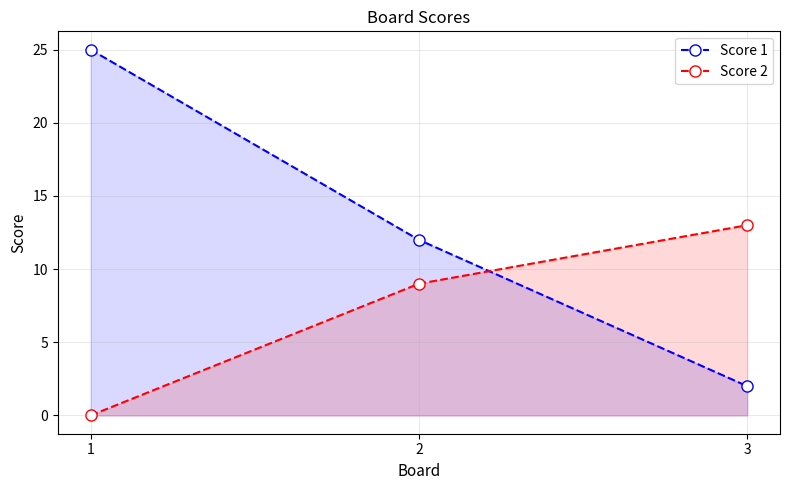

Which has a higher value, 3 or 2?

2